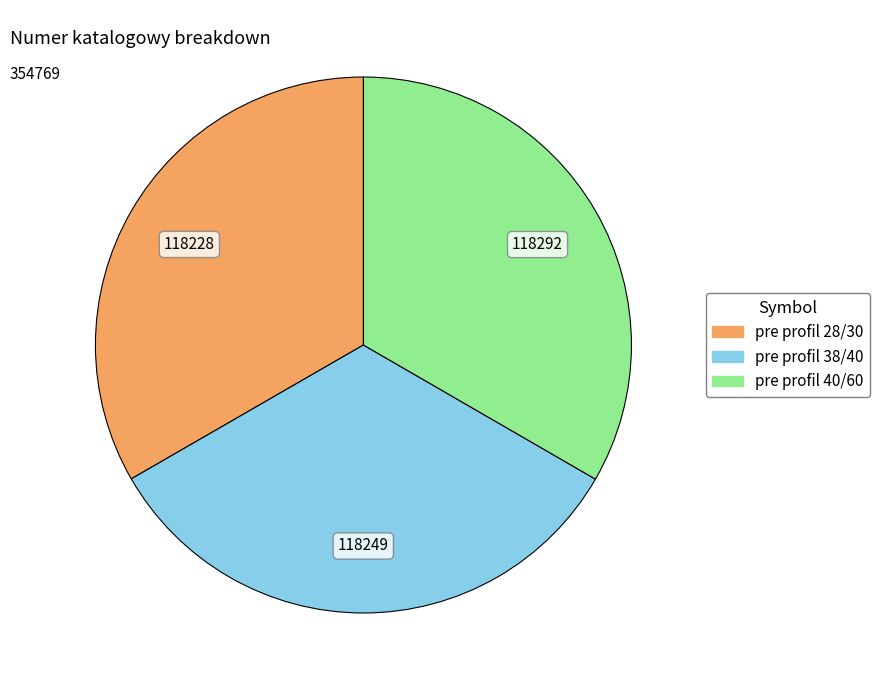

Is pre profil 38/40 the majority of the pie?

No